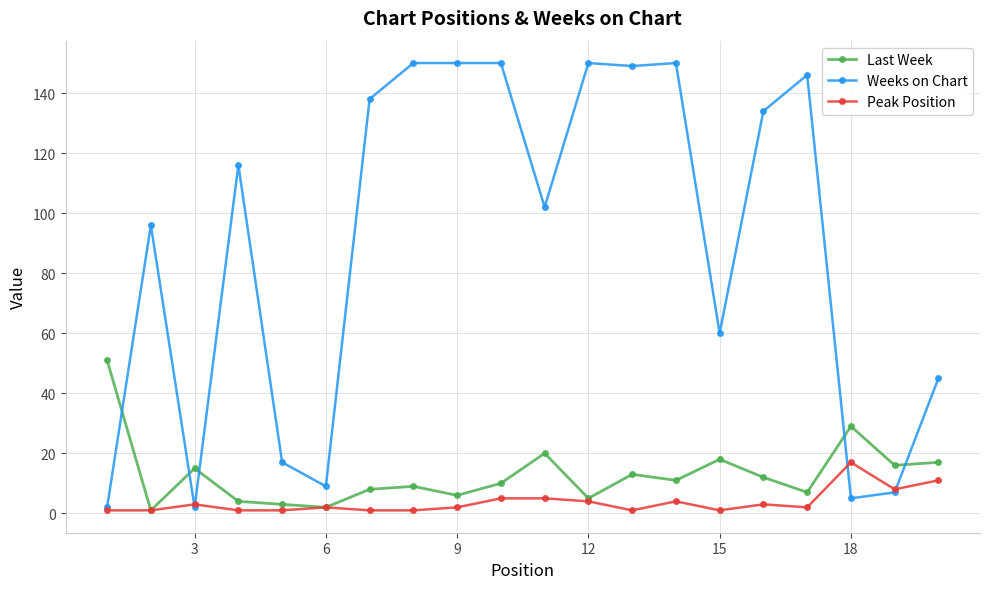

What is the minimum value shown in the chart?

1